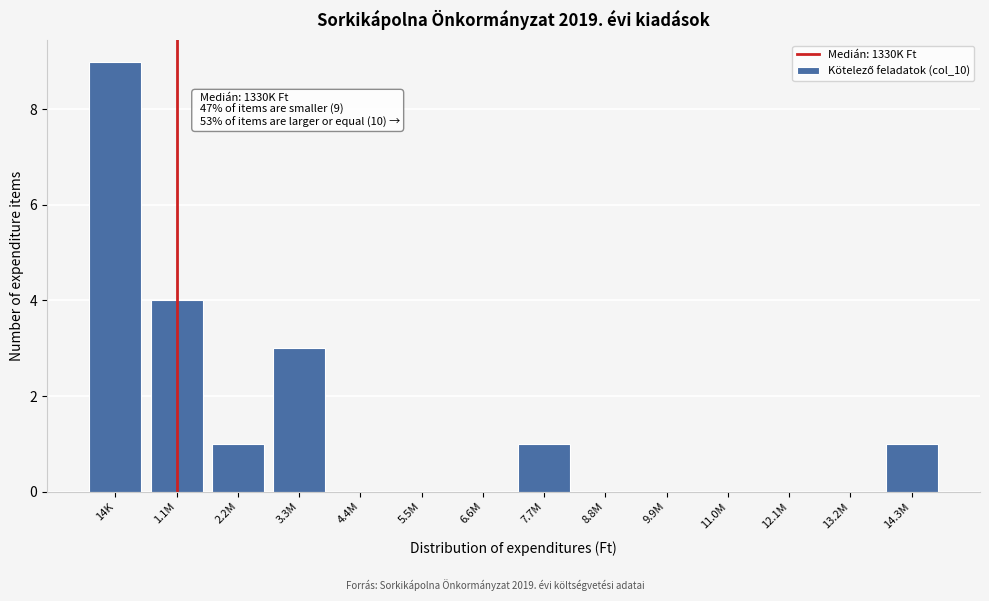

Reading right to left, transcribe all the data shown in this chart.

14.3M=1	13.2M=0	12.1M=0	11.0M=0	9.9M=0	8.8M=0	7.7M=1	6.6M=0	5.5M=0	4.4M=0	3.3M=3	2.2M=1	1.1M=4	14K=9